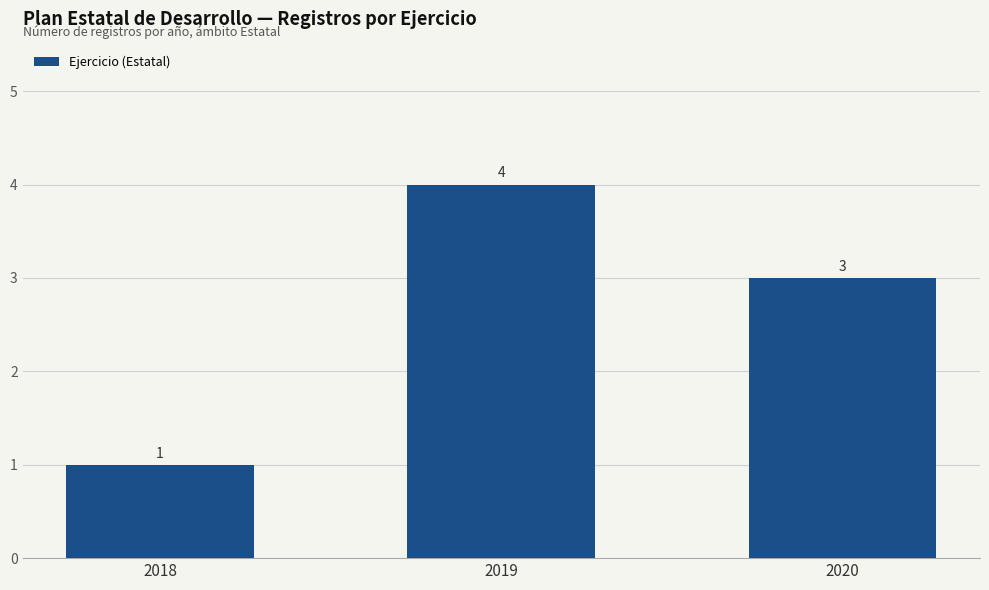

Rank the categories by value from highest to lowest.

2019, 2020, 2018